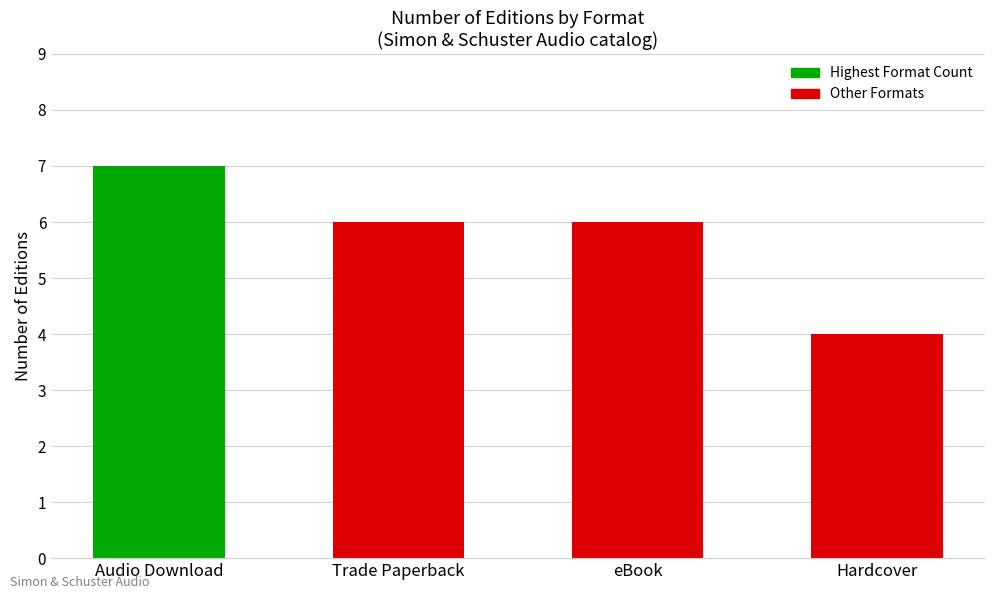

True or false: the data shows 7 at Audio Download.

True